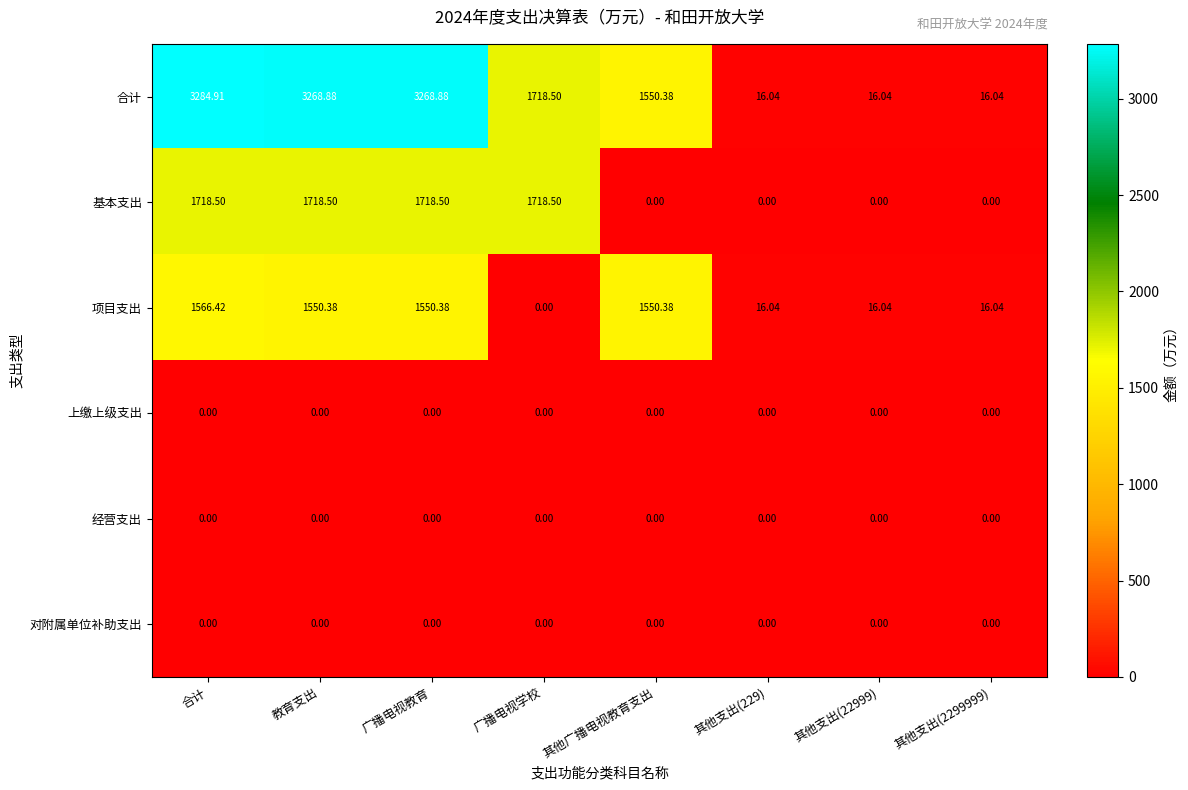

Where does the 合计 series first go above 1718?

合计